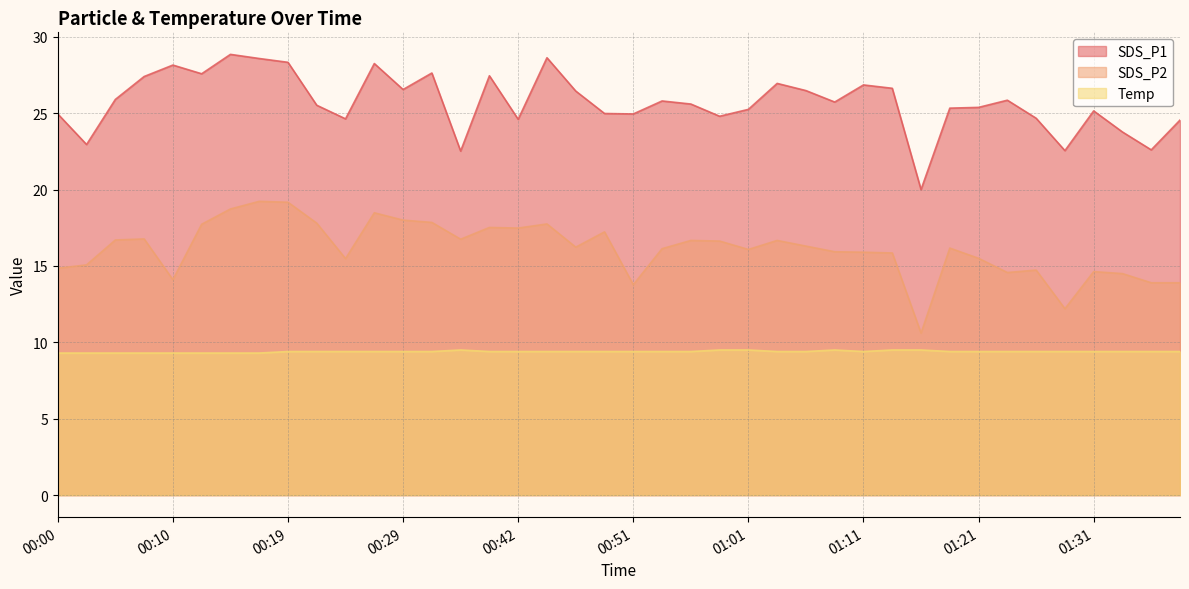

What is the label of the 28th point from the right?

00:29